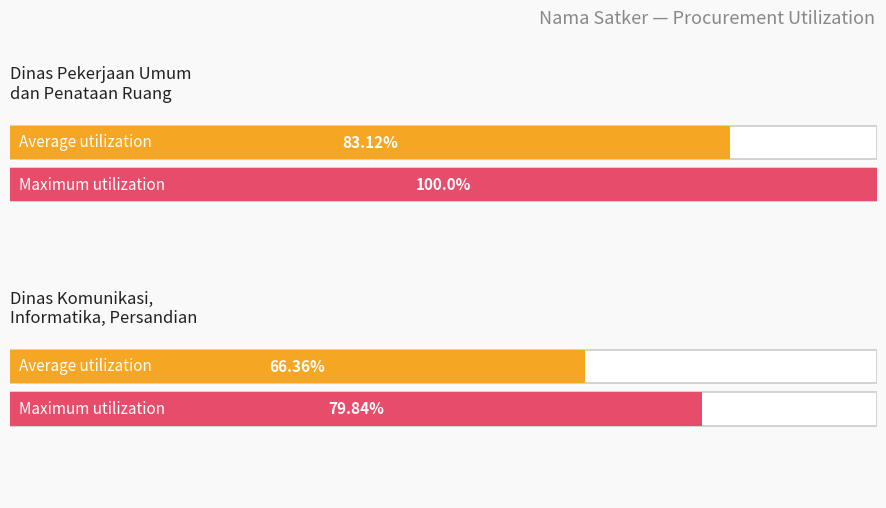

What is the label of the 1st bar from the left?

Dinas Pekerjaan Umum dan Penataan Ruang